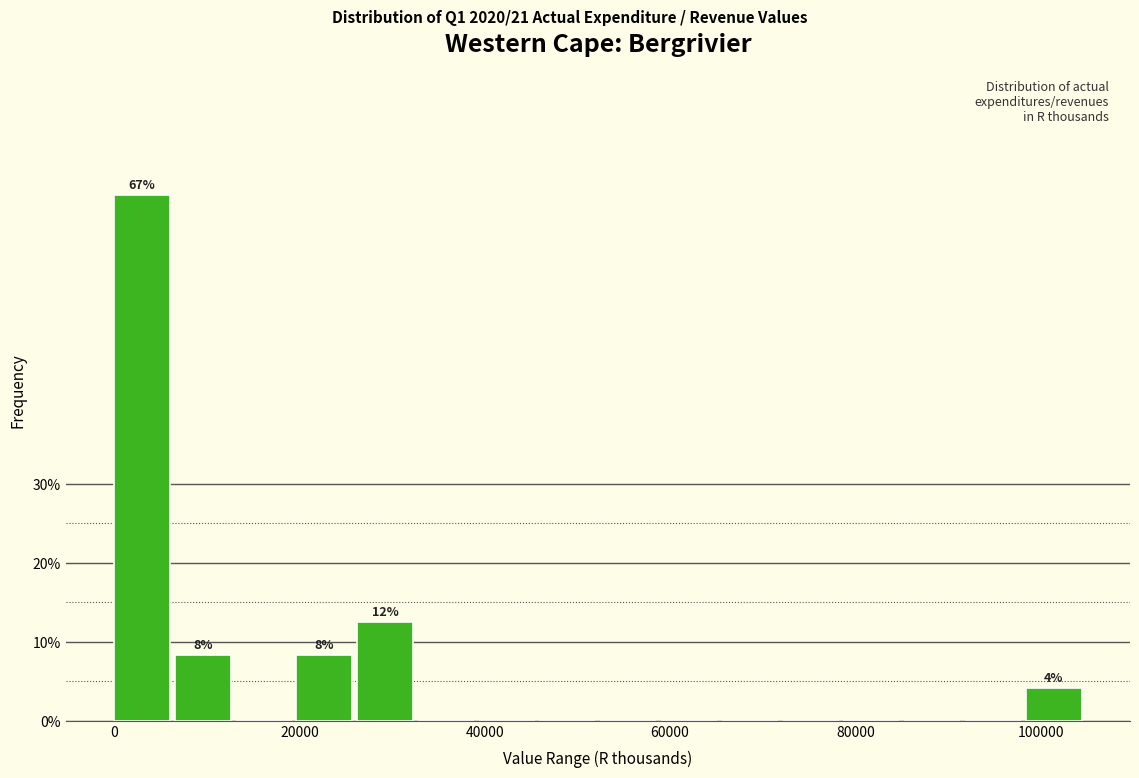

Read against the x-axis, roughly where is the centre of the tallest bar?

4000